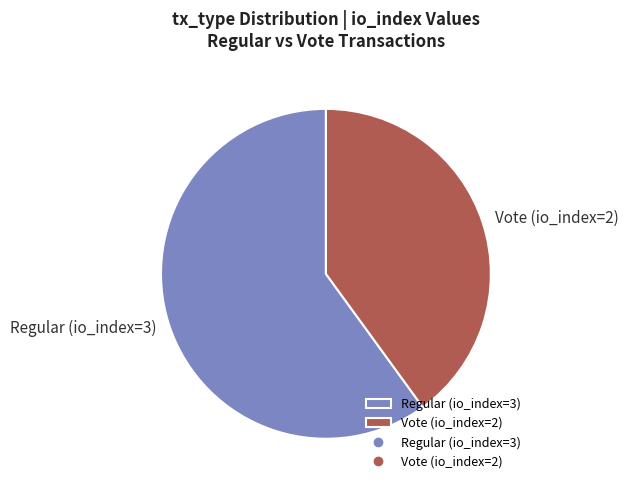

Do Regular (io_index=3) and Vote (io_index=2) together represent more than half of the pie?

Yes